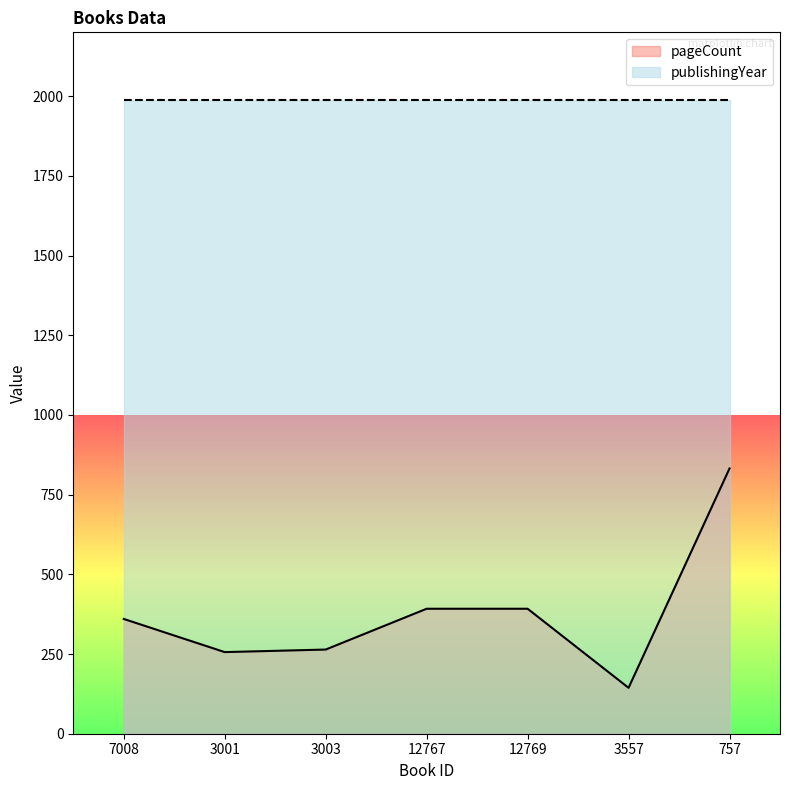

Count the number of categories in the chart.

7